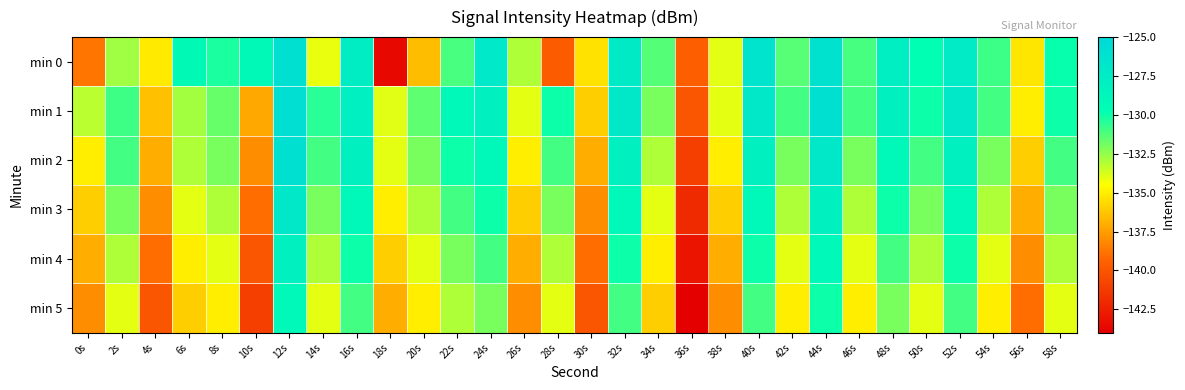

What is the maximum value shown in the chart?

-125.9